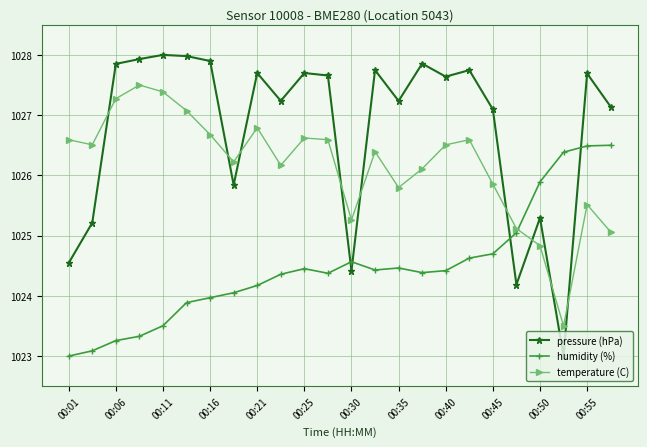

What is the smallest value displayed?

1023.0